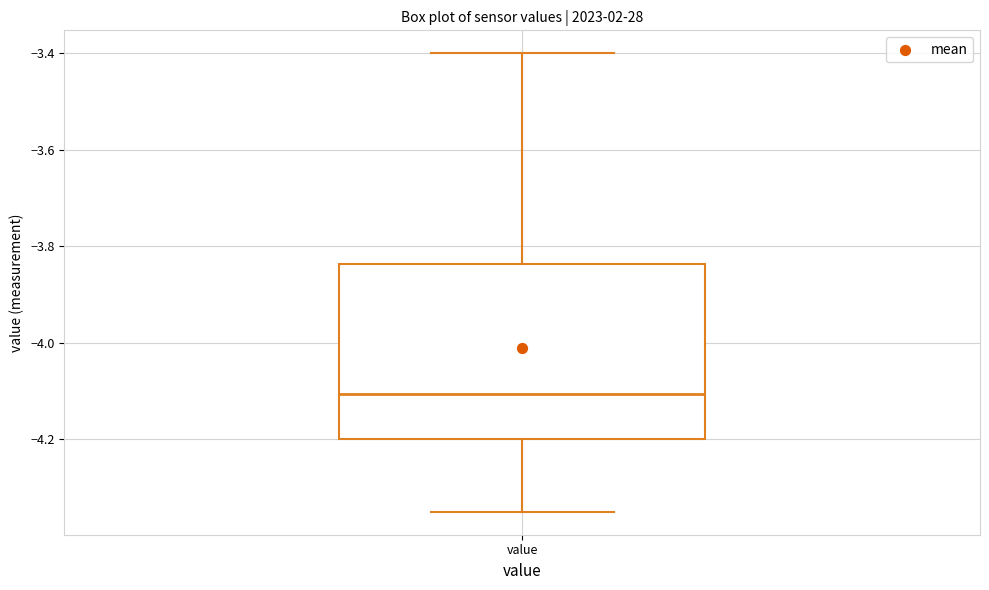

Read this box plot against the y-axis: the position of the median line, the range covered by the box, and the ends of both whiskers. The values are not printed on the chart, so give them approximately, as read against the axis.

median -4.10, box -4.20 to -3.84, whiskers -4.34 to -3.40